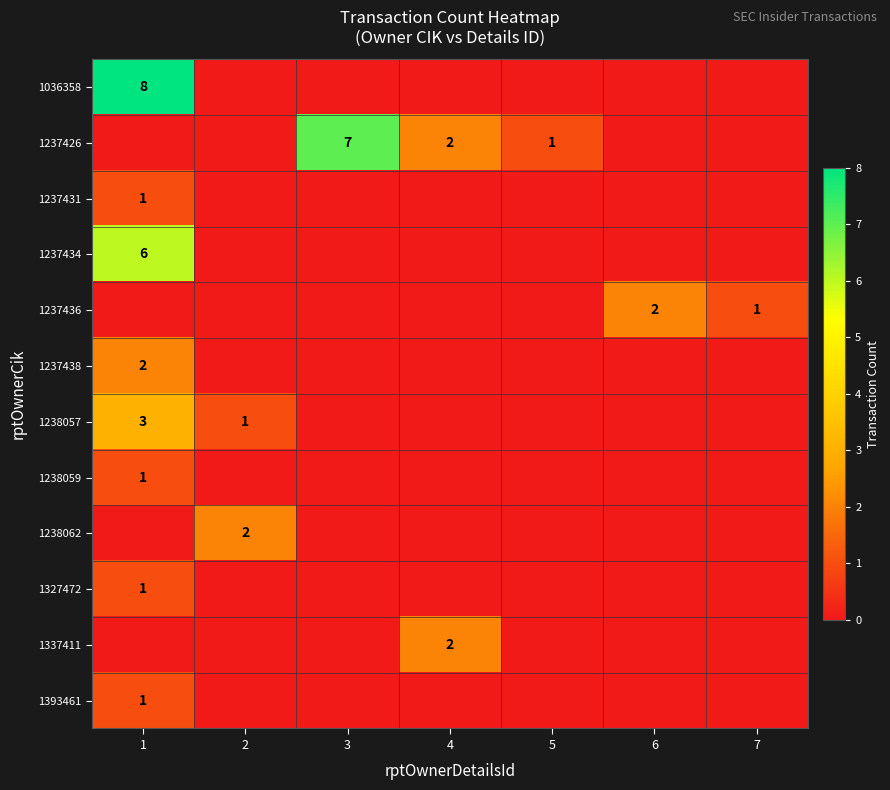

Which category has the lowest value in the 1237434 series?

2